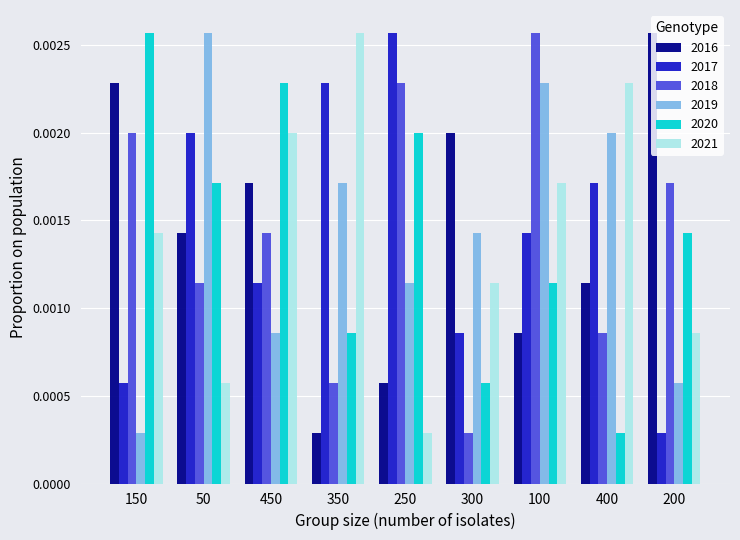

At how many categories does at least one series exceed 0?

9